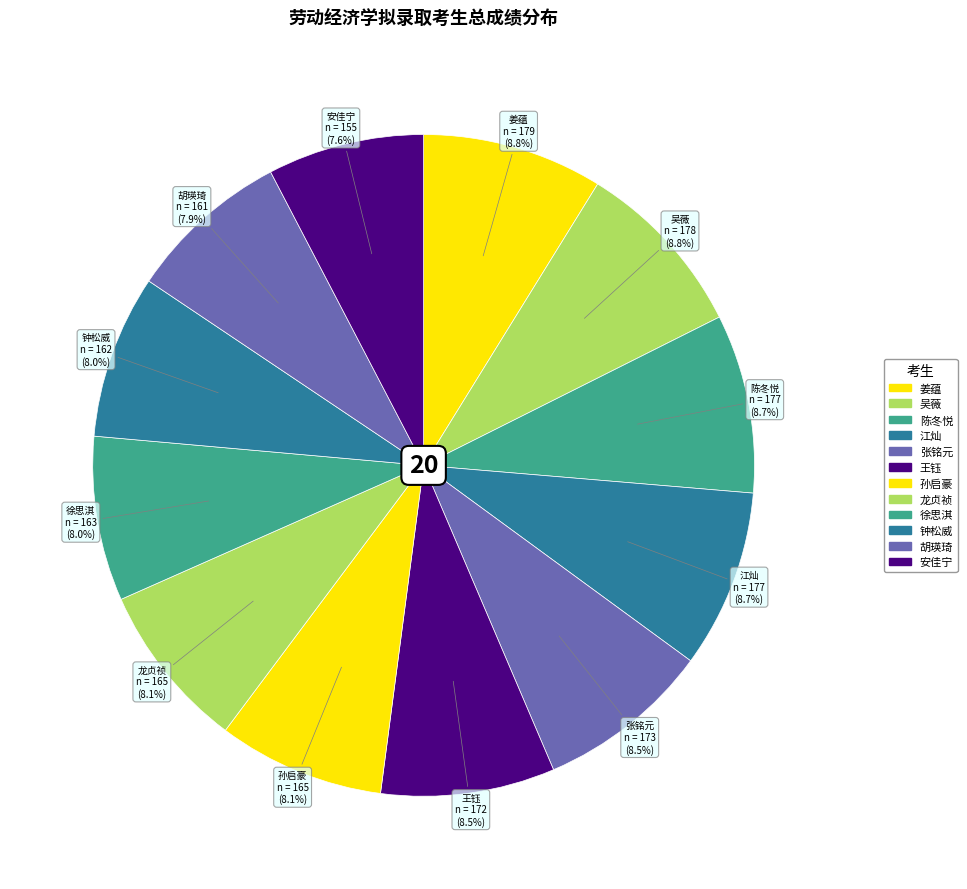

Does any single category account for the majority?

No